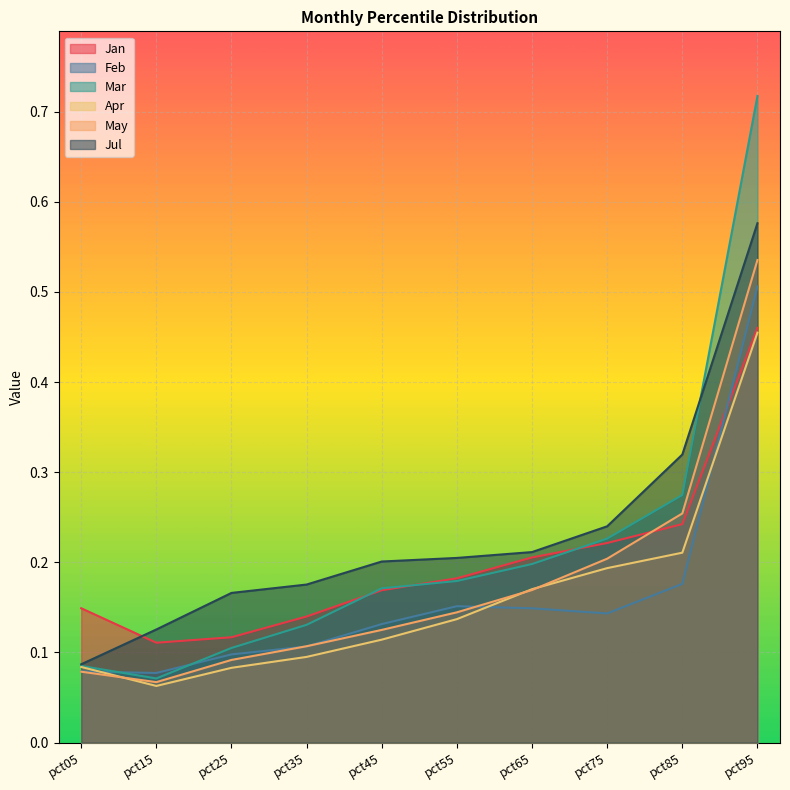

Does the chart display data point markers on the line(s)?

No